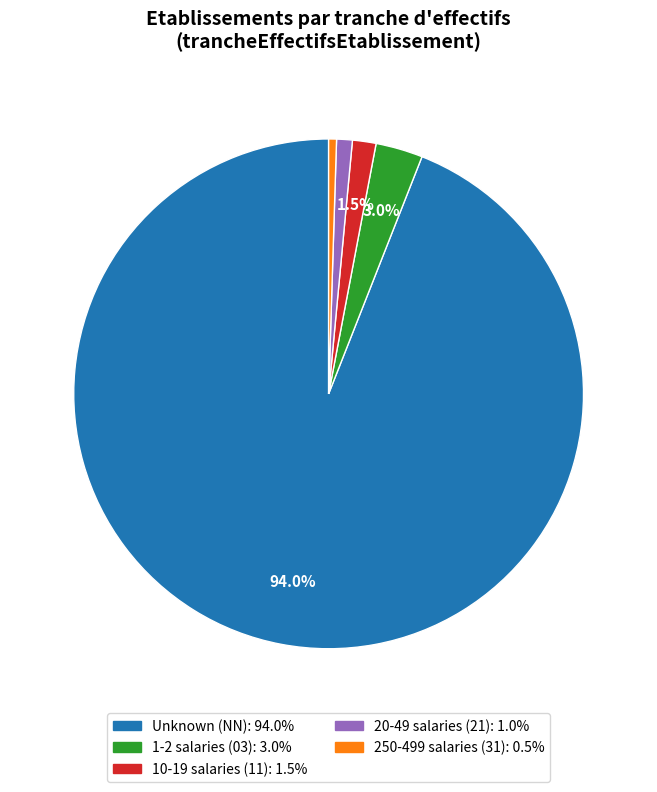

How many segments does this pie chart have?

5